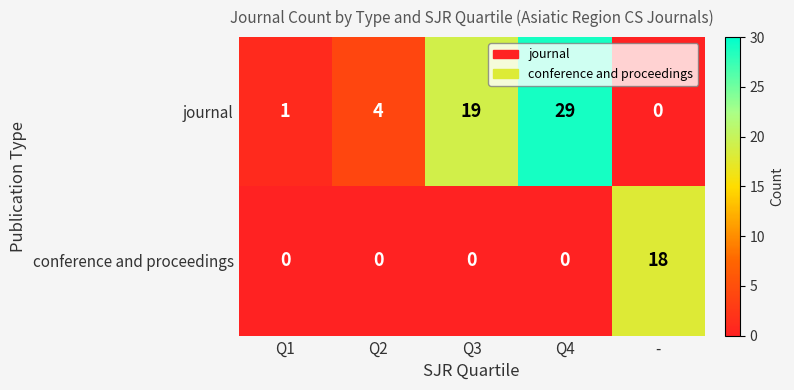

Is it true that journal equals -18 at -?

False